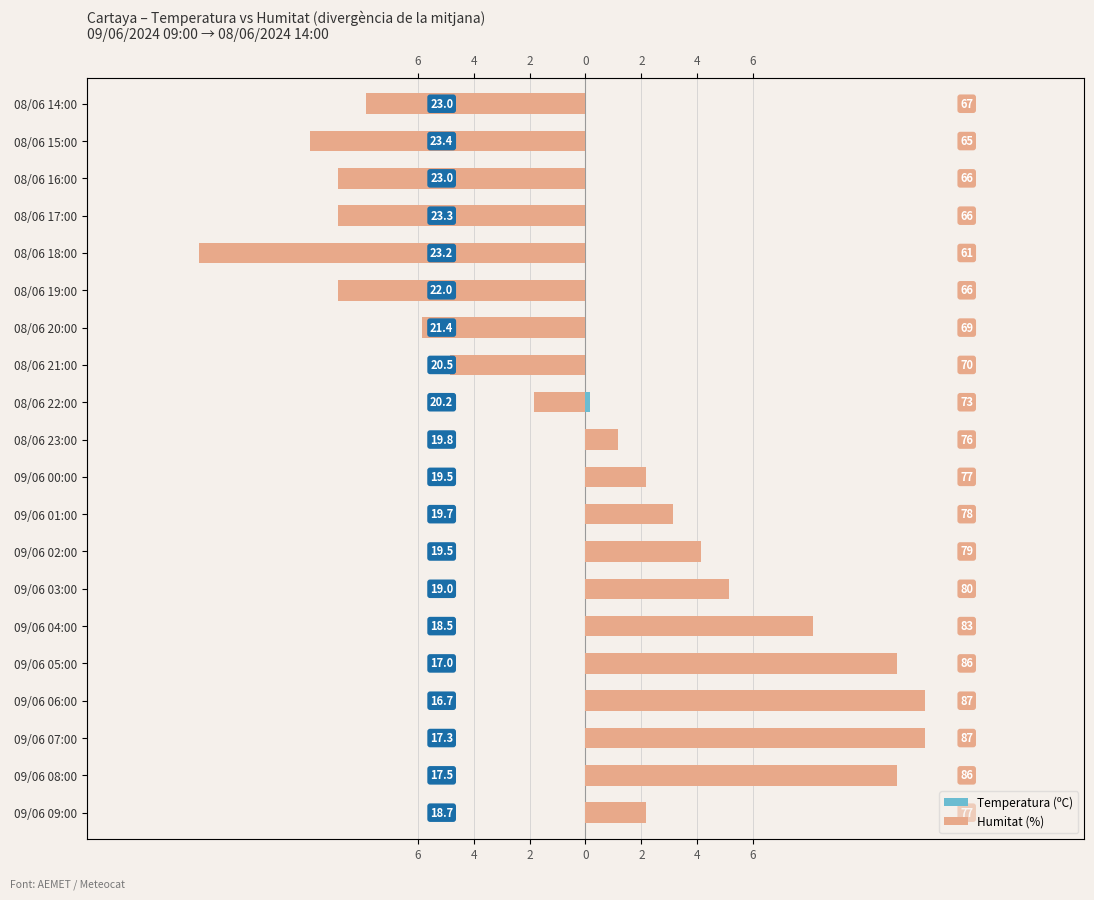

How many bars are there in total?

40